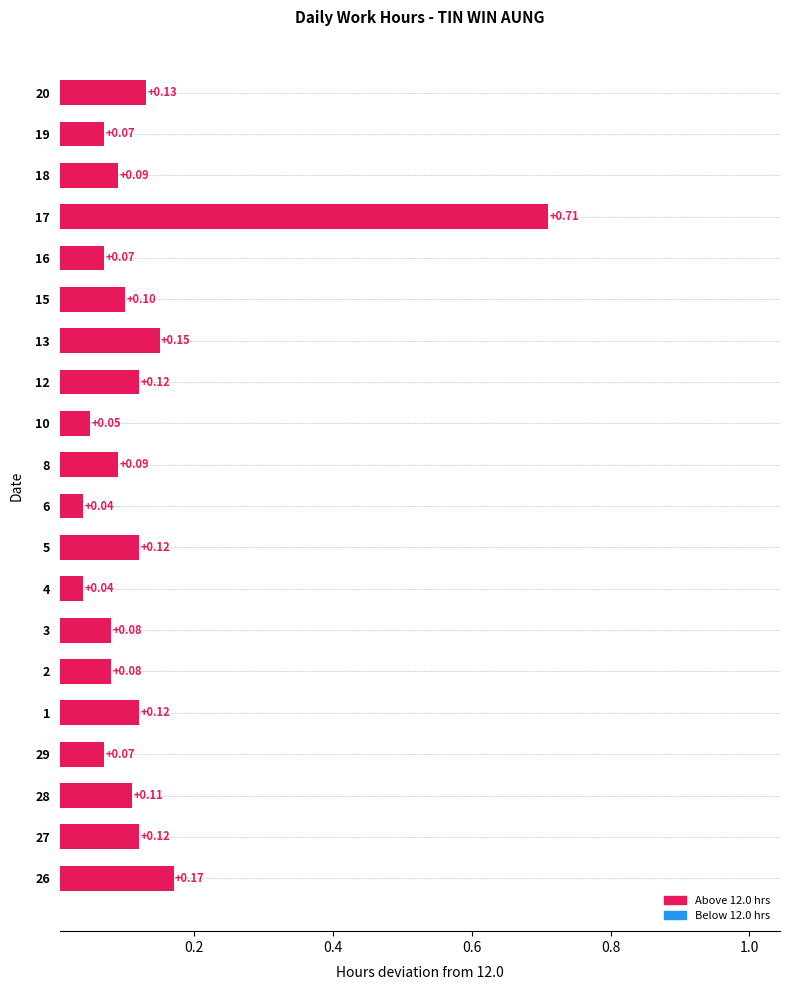

What is the change in value from 3 to 17?

+0.6